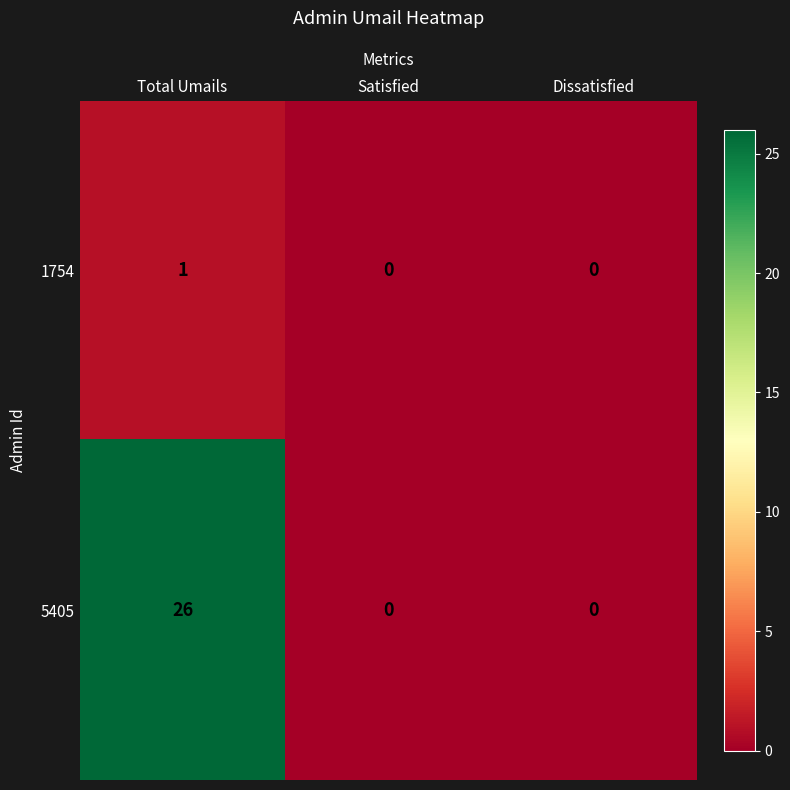

At how many categories does at least one series exceed 4?

1